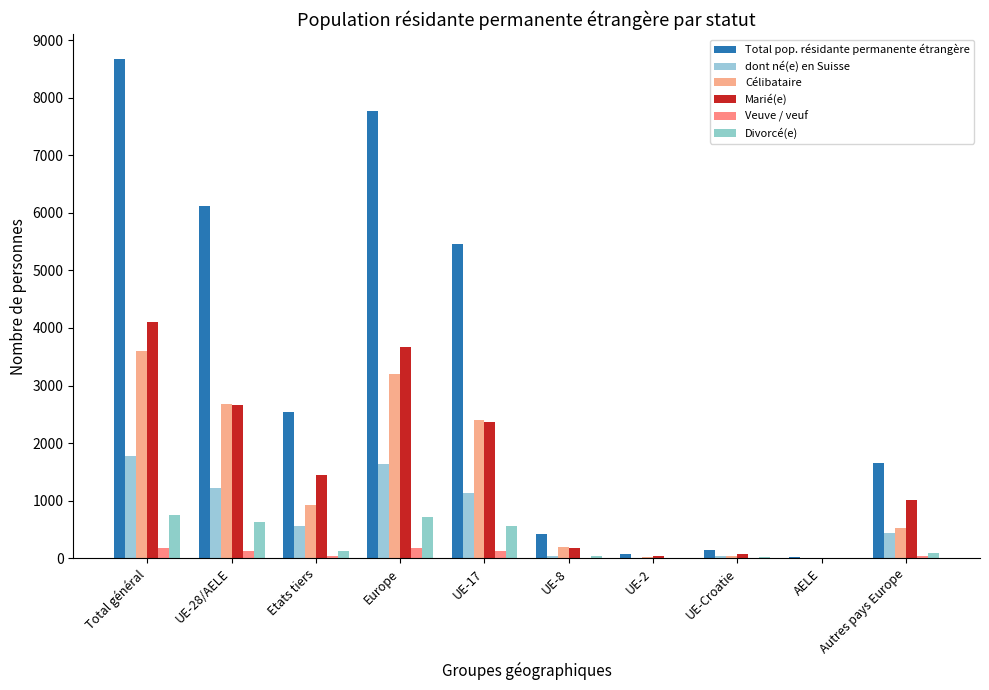

Are the bars grouped side by side (vs. stacked)?

Yes